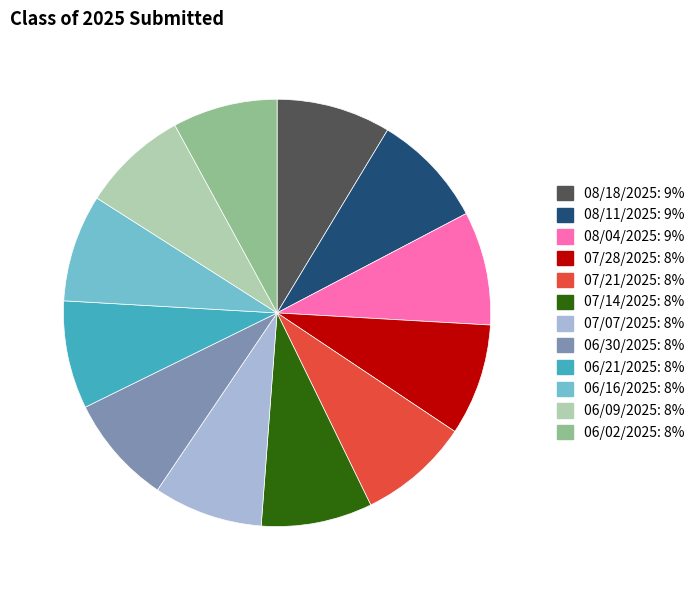

What is the ratio of the value at 06/16/2025 to the value at 07/21/2025?

1.0